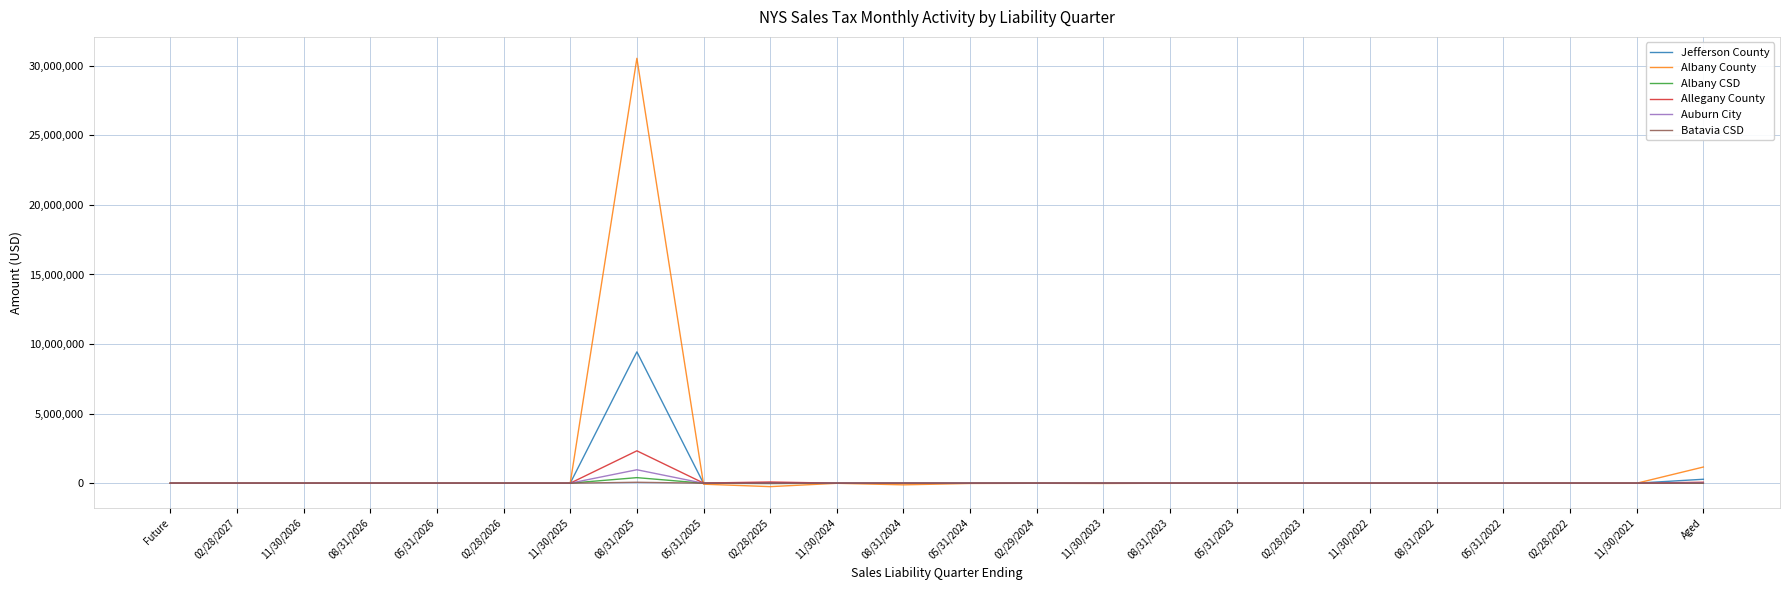

Which category has the highest value in the Auburn City series?

08/31/2025